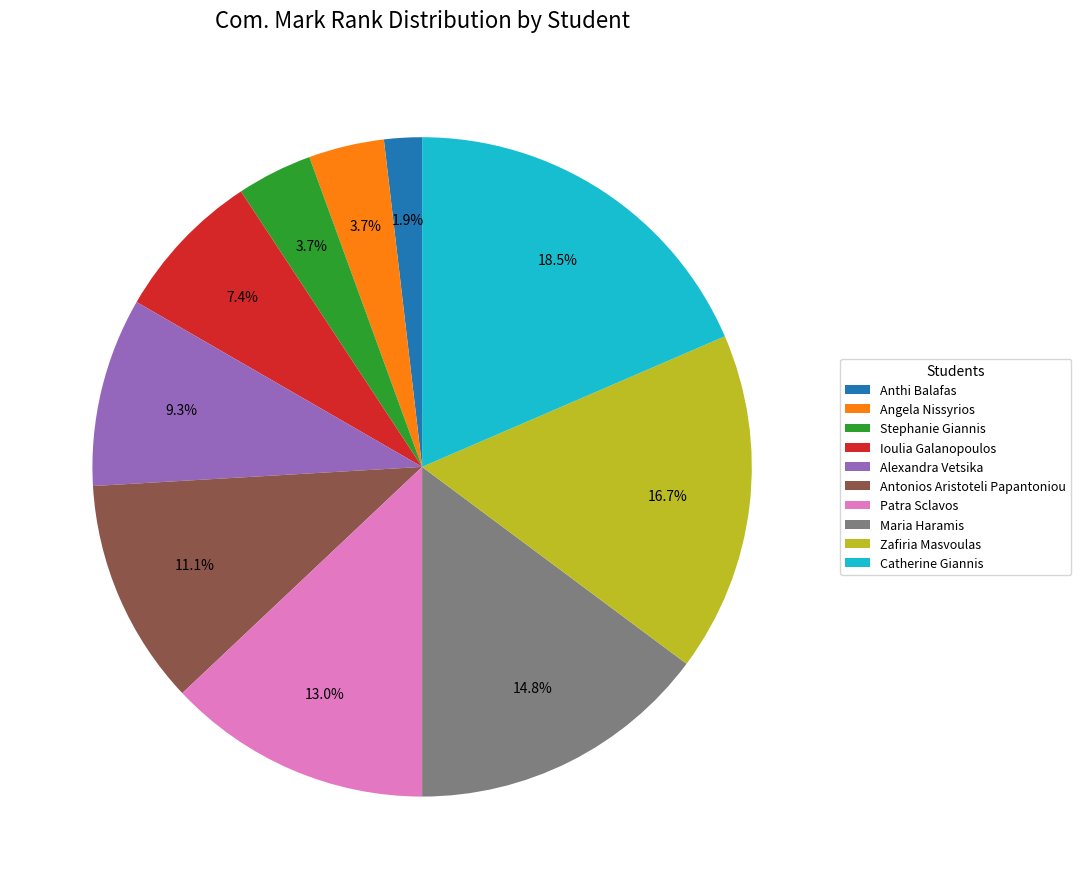

Count the number of slices in the pie.

10